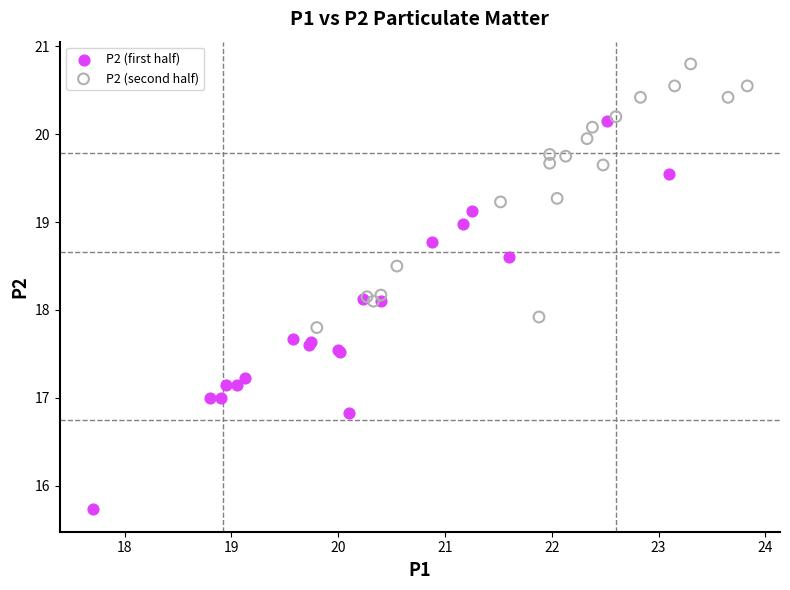

Which series has the largest Y range (max minus min)?

P2 (first half)